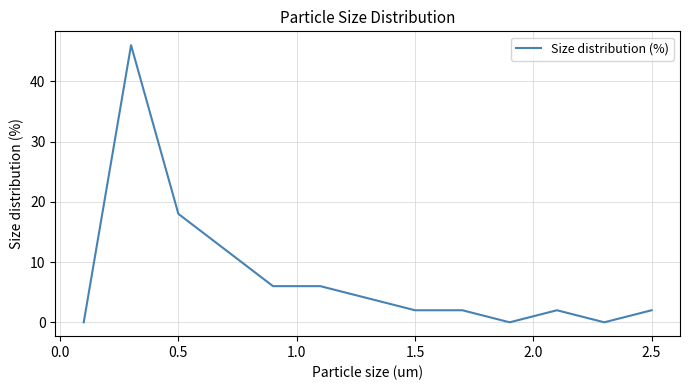

How many lines are shown in the chart?

1